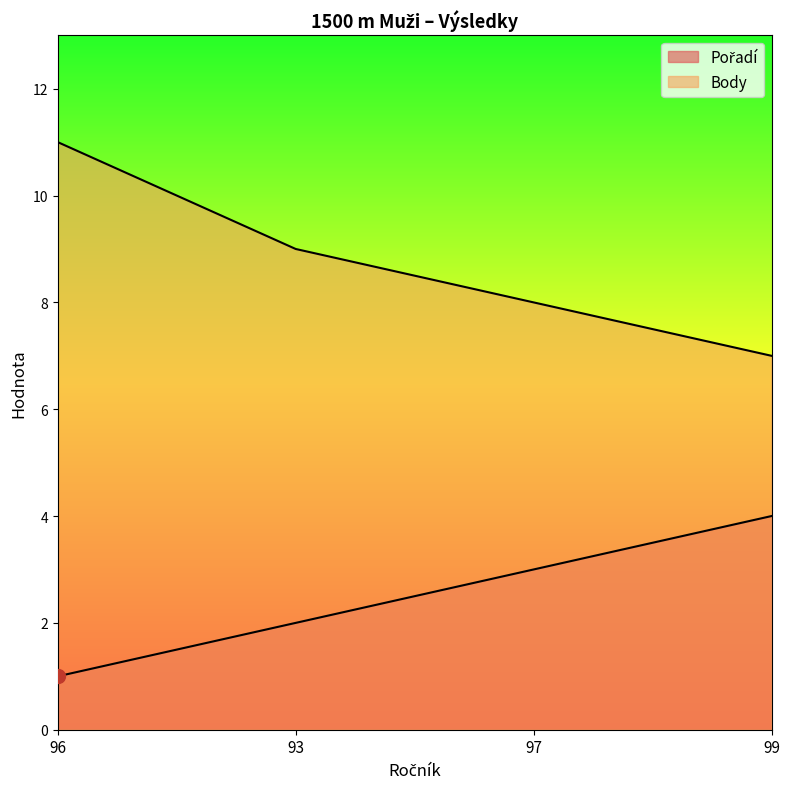

True or false: Pořadí has more than 2 points higher than both neighbors.

False